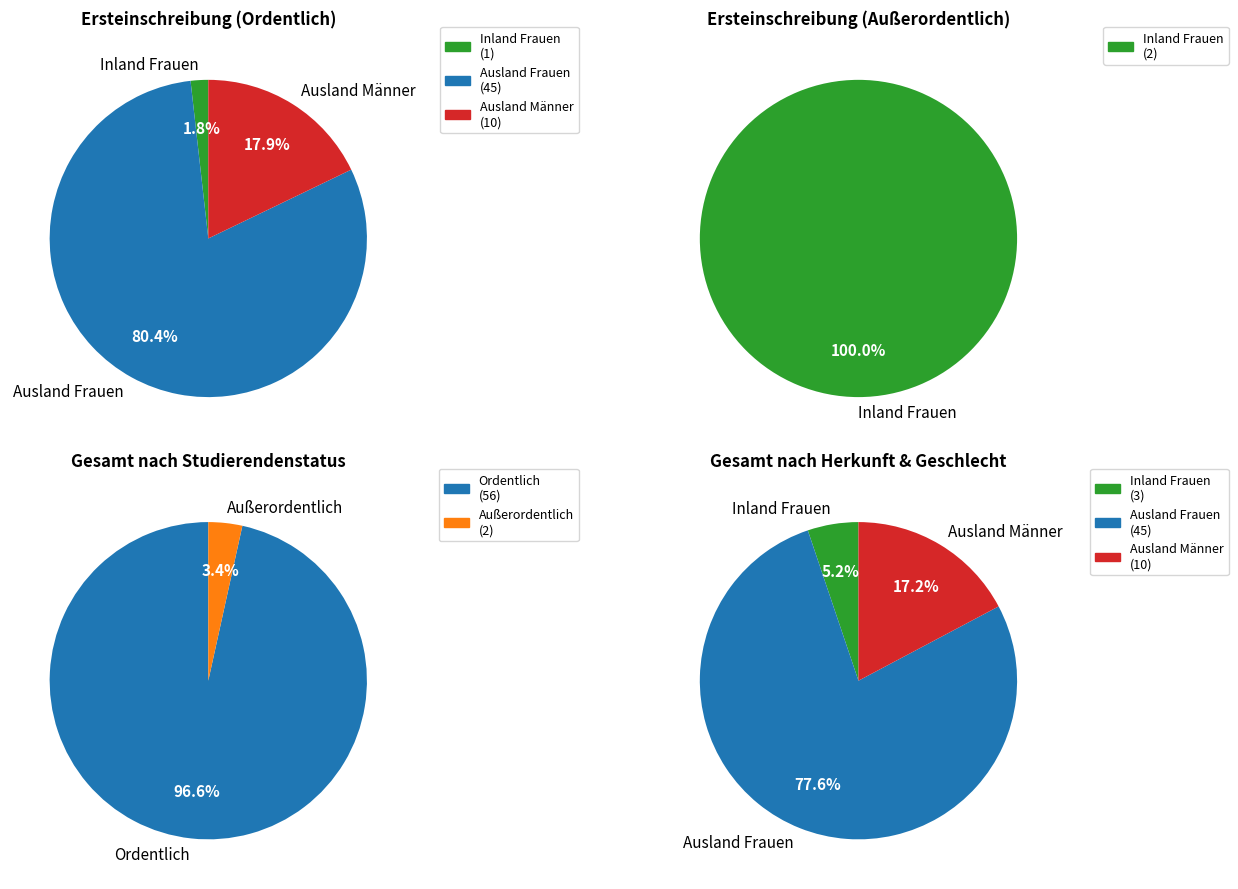

Do Ordentlich and Außerordentlich together represent more than half of the pie?

Yes